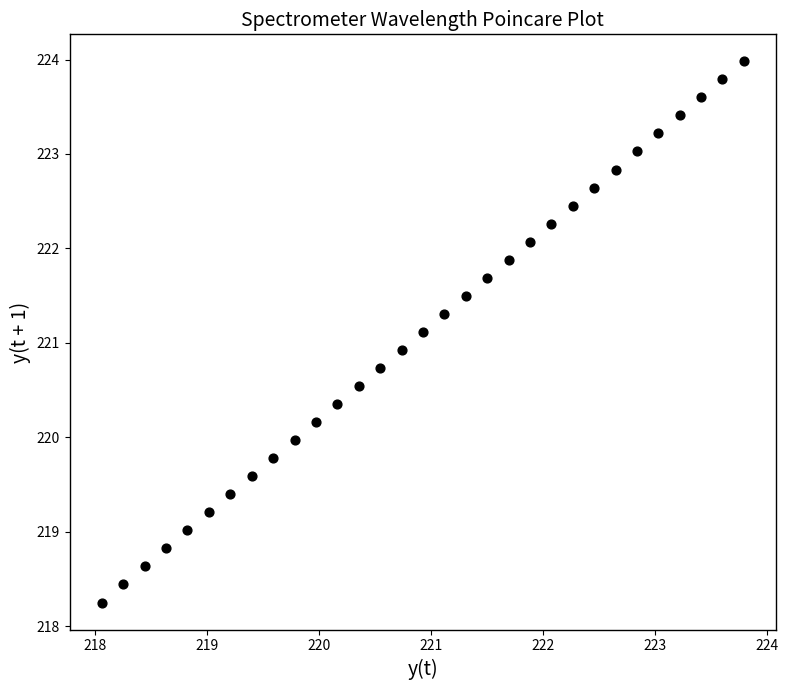

What is the range of X values (max minus min)?

5.7